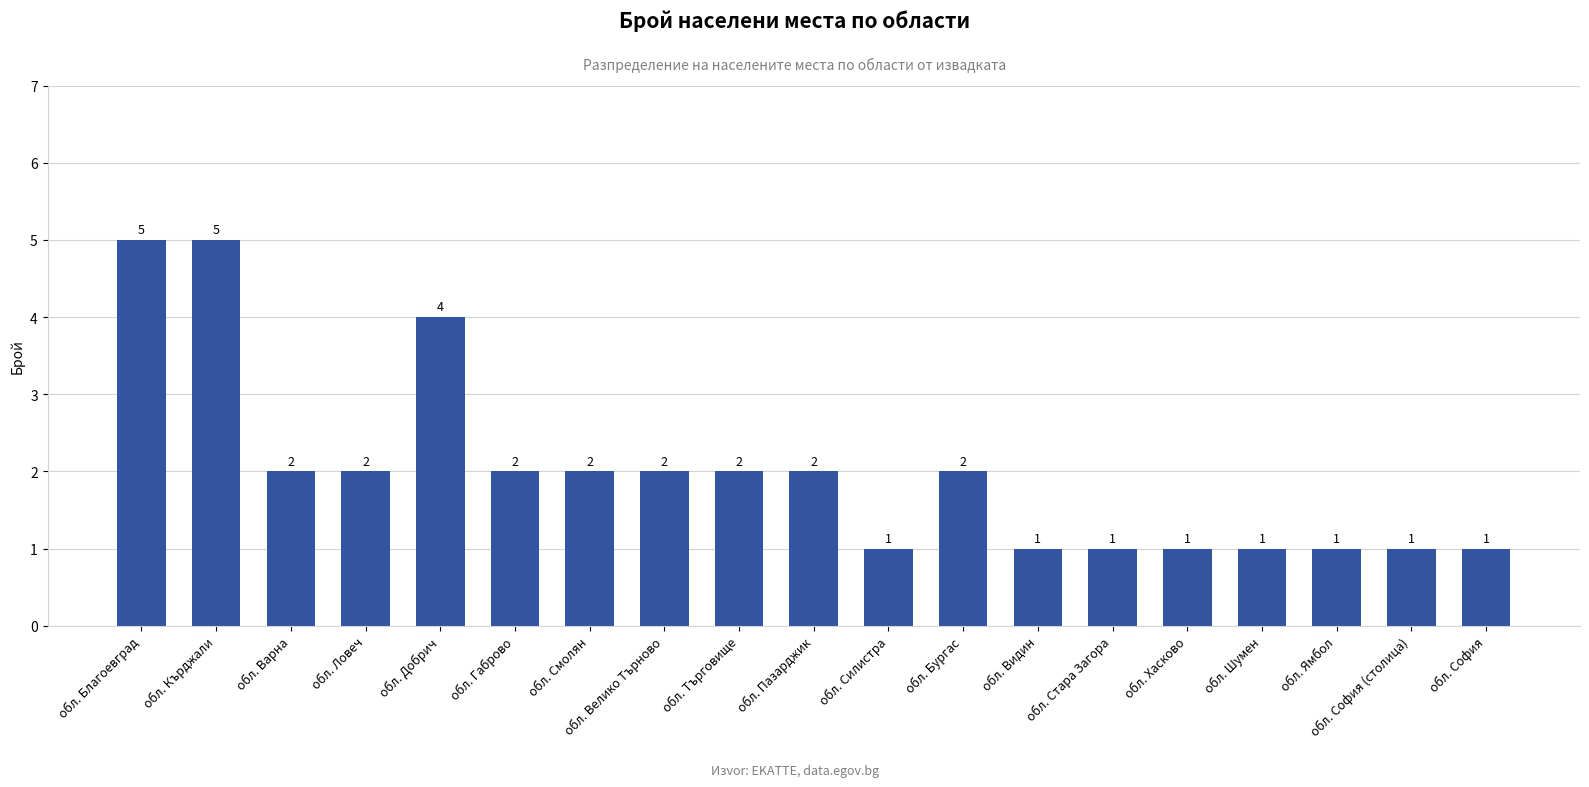

What is the greatest value displayed?

5